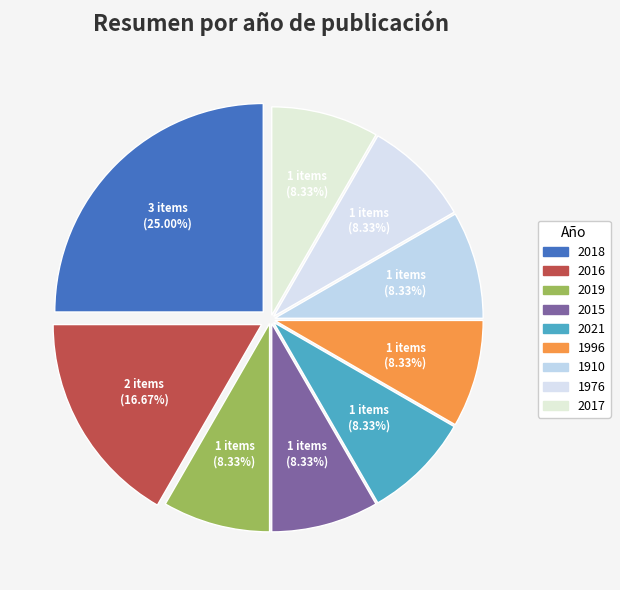

Count the number of slices in the pie.

9